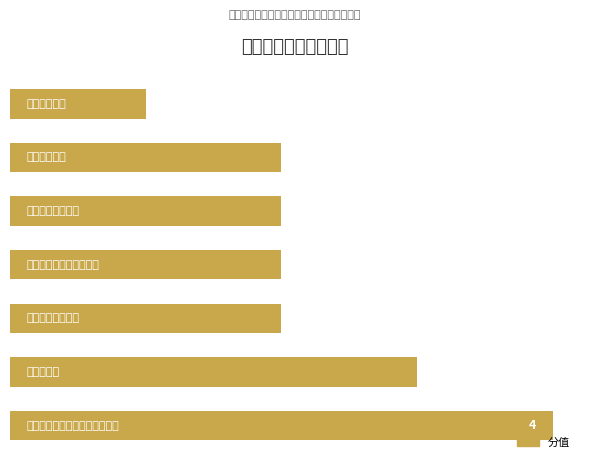

What is the maximum value shown in the chart?

4